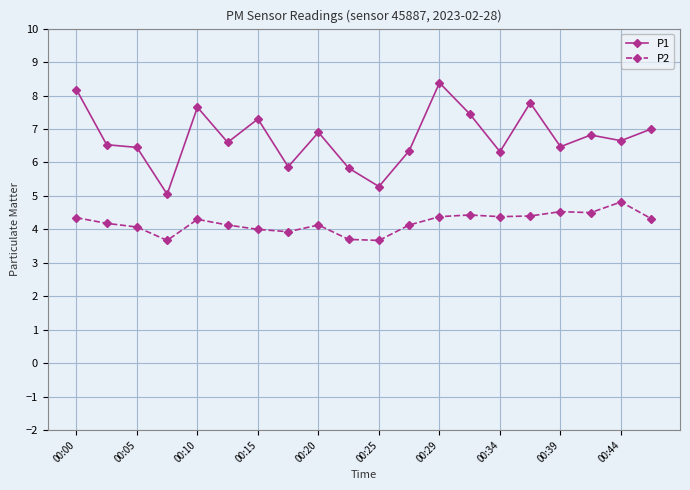

How many categories are shown in the chart?

20